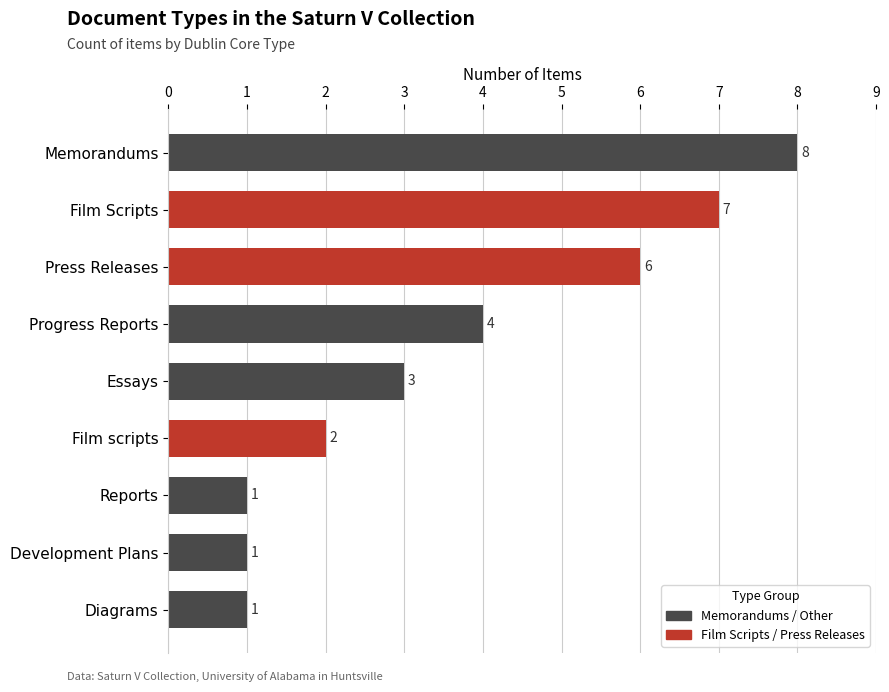

What is the ratio of the value at Film Scripts to the value at Film scripts?

3.5